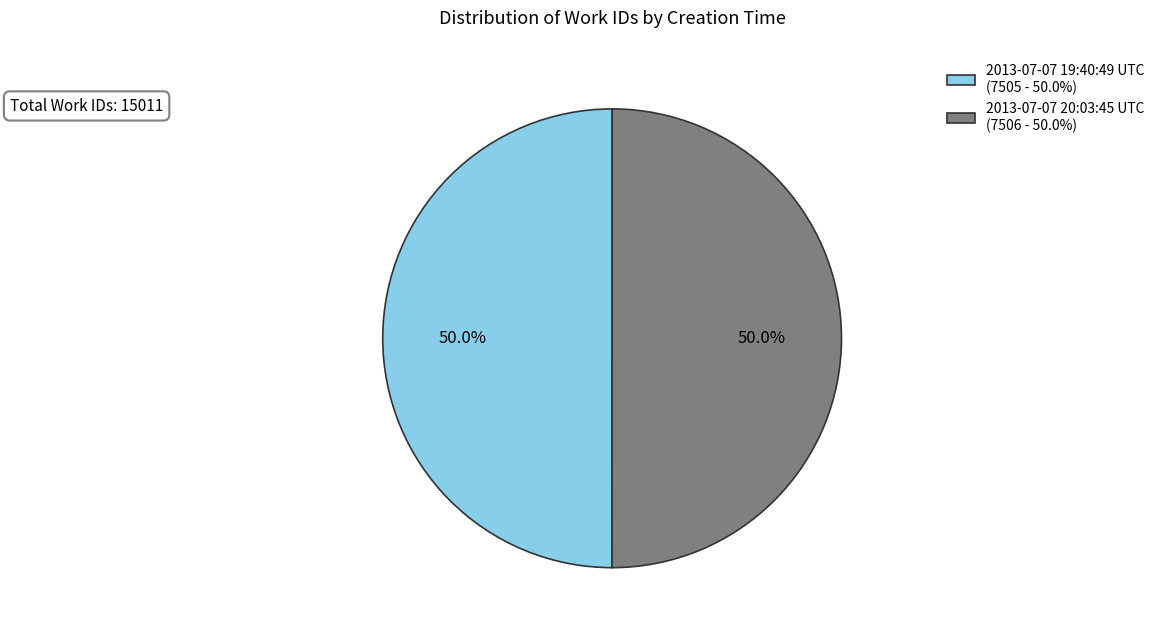

Do 2013-07-07 19:40:49 UTC and 2013-07-07 20:03:45 UTC together represent more than half of the pie?

Yes